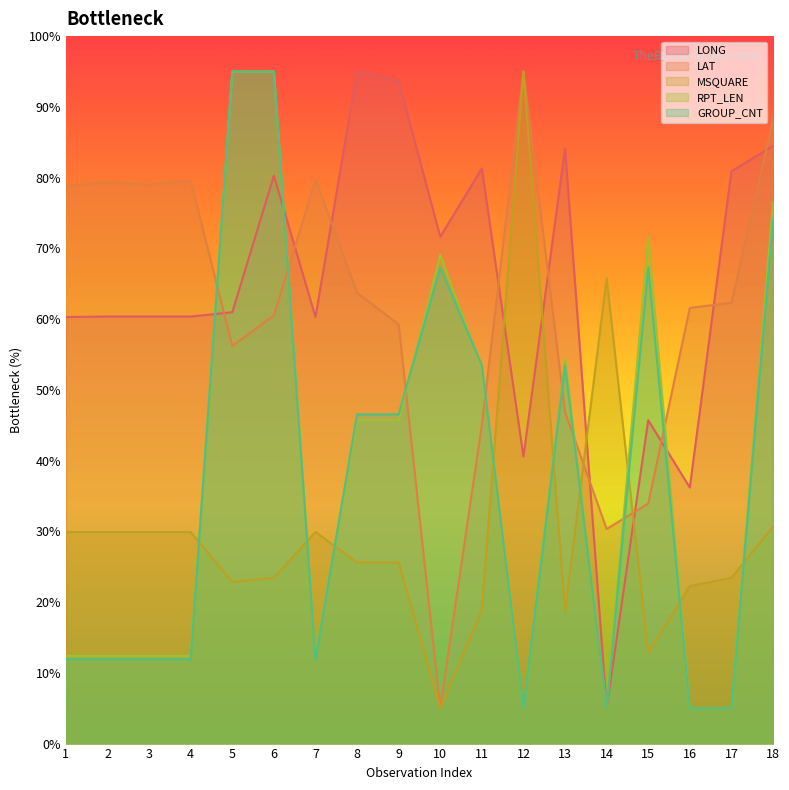

Reading left to right, extract all data points from this chart.

LONG: 60.3	60.4	60.4	60.4	61.0	80.3	60.3	95.0	93.6	71.6	81.3	40.6	84.1	5.0	45.7	36.2	80.9	84.5
LAT: 78.8	79.4	79.0	79.6	56.2	60.5	79.7	63.7	59.3	5.0	45.1	95.0	46.9	30.3	33.9	61.6	62.3	88.2
MSQUARE: 29.9	29.9	29.9	29.9	22.8	23.4	29.9	25.6	25.6	5.0	18.9	95.0	18.7	65.8	12.8	22.3	23.4	30.7
RPT_LEN: 12.4	12.4	12.4	12.4	95.0	95.0	12.4	45.7	45.7	69.1	53.1	5.0	54.3	5.0	71.6	5.0	5.0	76.5
GROUP_CNT: 11.9	11.9	11.9	11.9	95.0	95.0	11.9	46.5	46.5	67.3	53.5	5.0	53.5	5.0	67.3	5.0	5.0	74.2